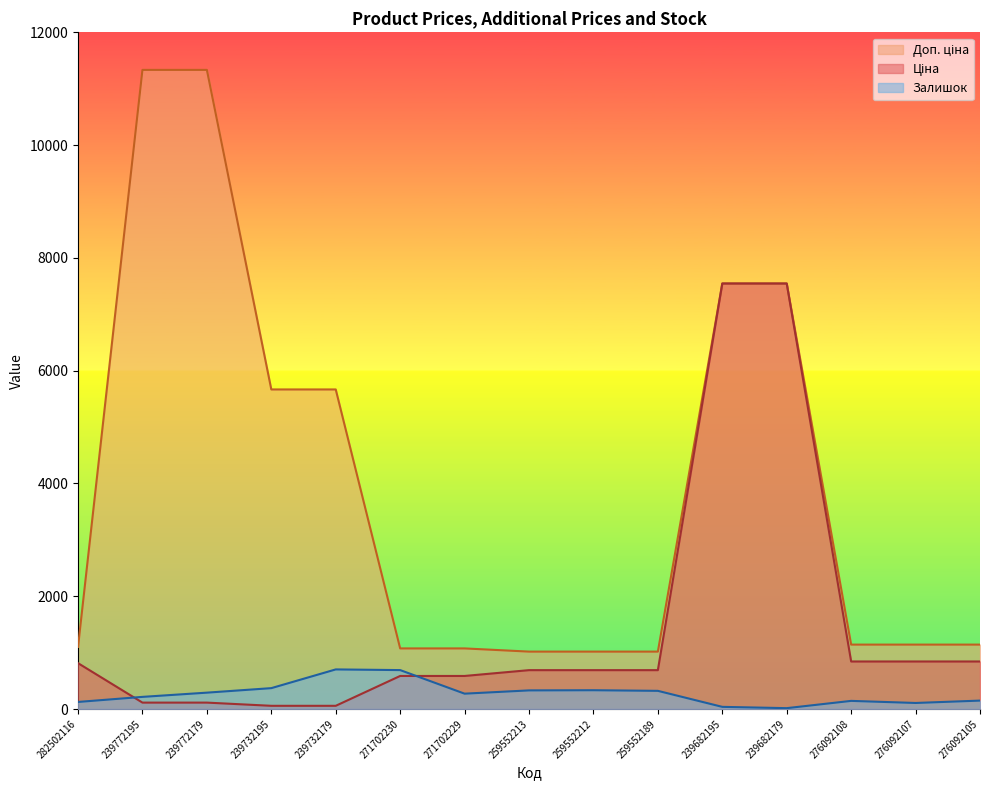

True or false: Ціна has a value of 13562.3 at 239682195.

False